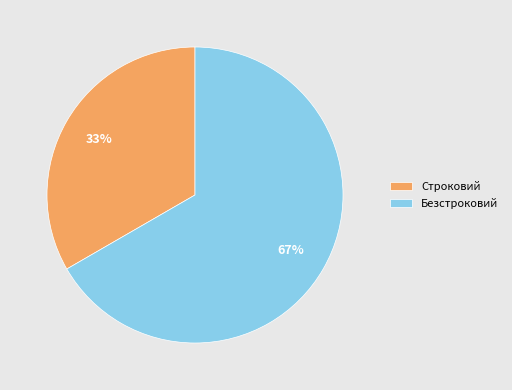

How many segments does this pie chart have?

2